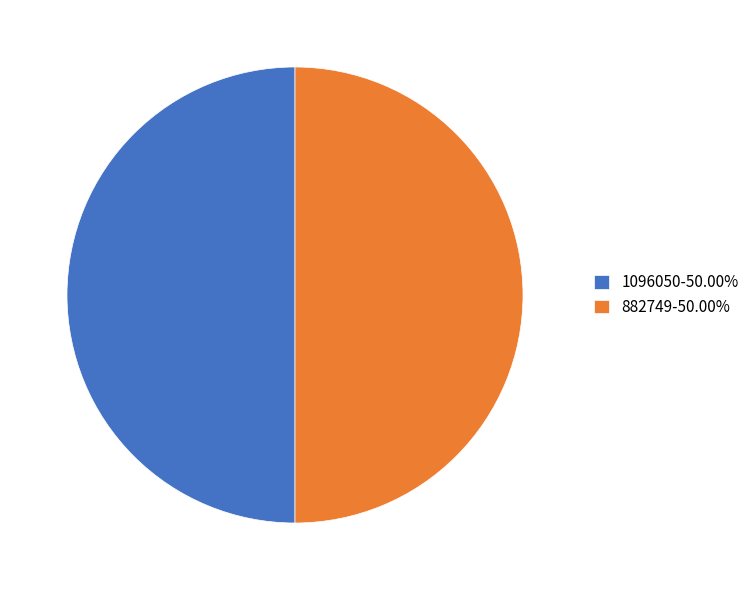

Do 1096050-50.00% and 882749-50.00% together represent more than half of the pie?

Yes